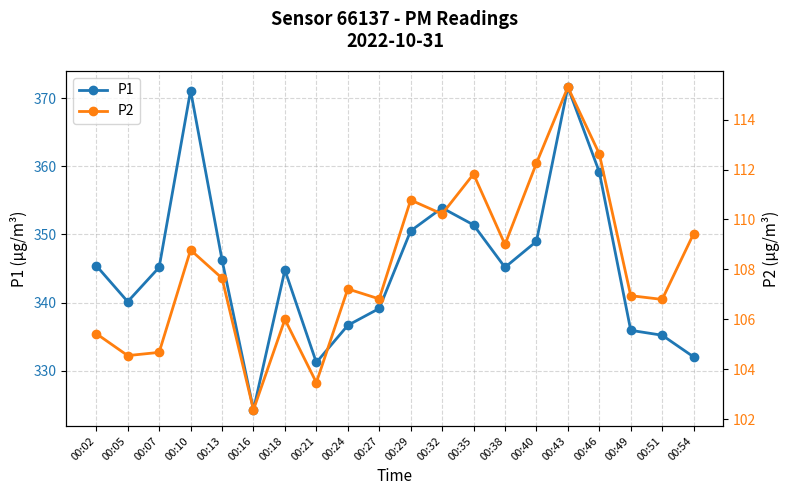

True or false: P2 has a value of 109.0 at 00:38.

True